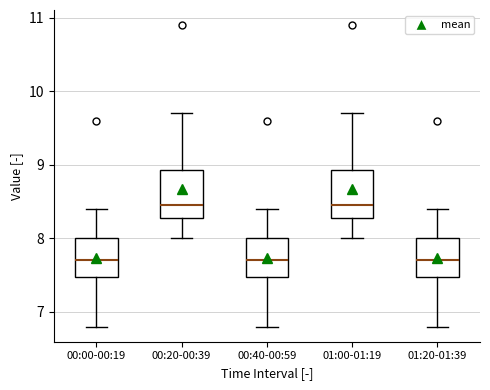

Reading left to right, read every box against the y-axis: the position of its median line, the range the box covers, and the ends of its whiskers. The values are not printed on the chart, so give them approximately, as read against the axis.

00:00-00:19: median 7.7, box 7.5 to 8.0, whiskers 6.8 to 8.4
00:20-00:39: median 8.5, box 8.3 to 8.9, whiskers 8.0 to 9.7
00:40-00:59: median 7.7, box 7.5 to 8.0, whiskers 6.8 to 8.4
01:00-01:19: median 8.5, box 8.3 to 8.9, whiskers 8.0 to 9.7
01:20-01:39: median 7.7, box 7.5 to 8.0, whiskers 6.8 to 8.4